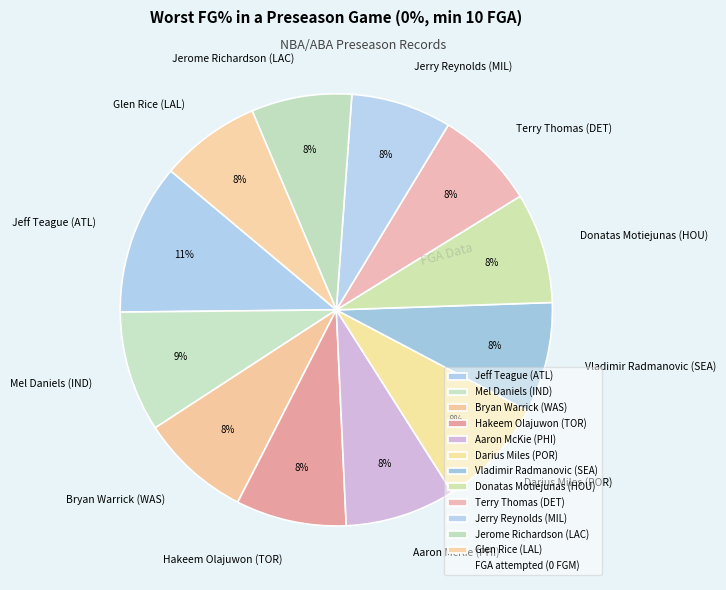

What percentage is the Glen Rice (LAL) slice, to the nearest percent?

8%